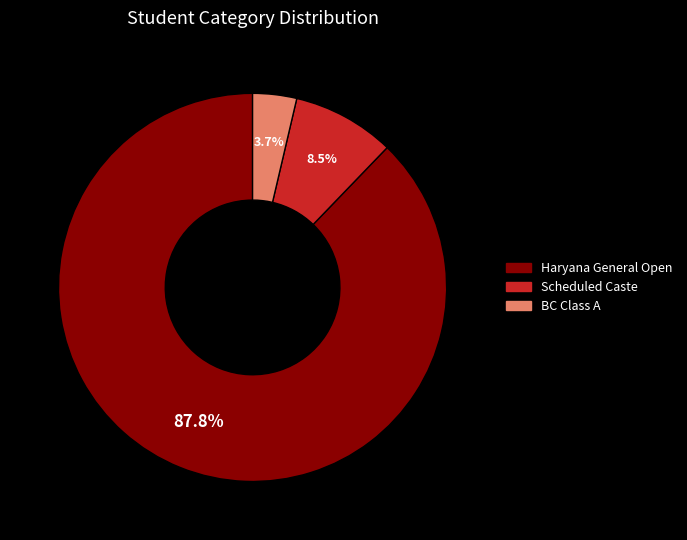

How many segments does this pie chart have?

3